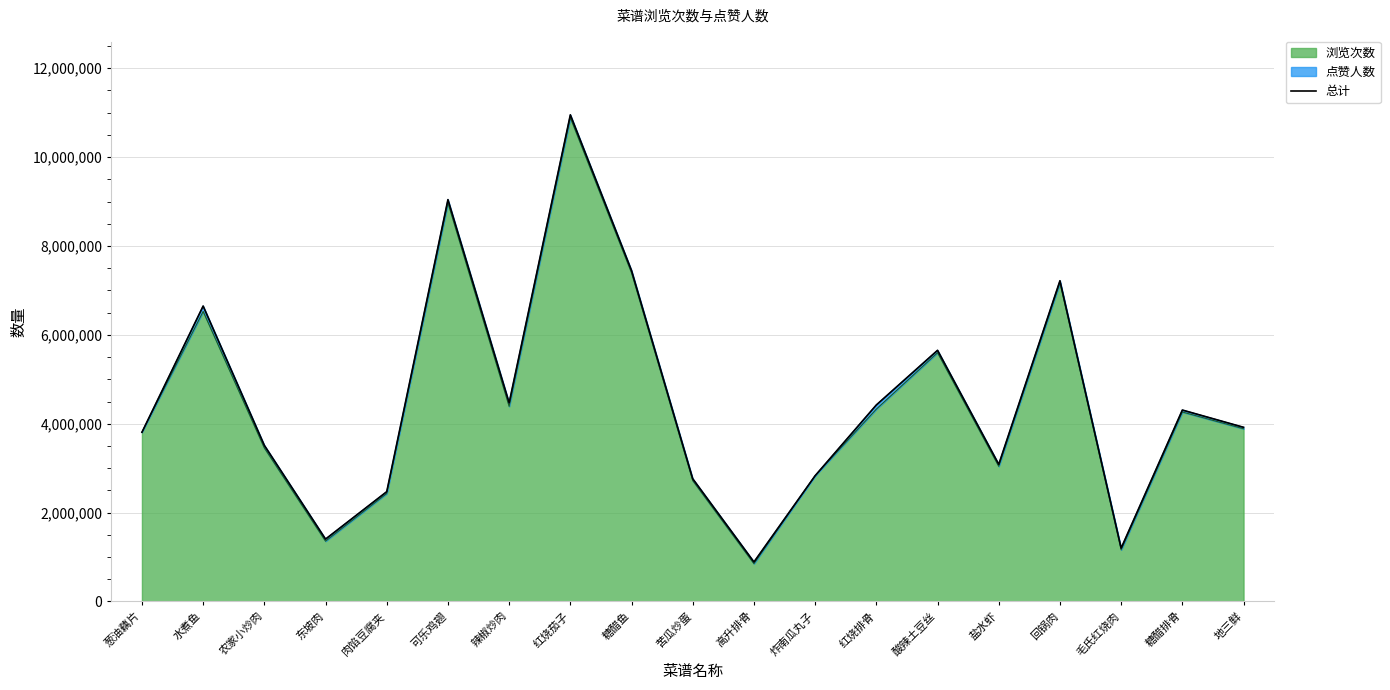

Rank the categories by value from lowest to highest.

高升排骨, 毛氏红烧肉, 东坡肉, 肉馅豆腐夹, 苦瓜炒蛋, 炸南瓜丸子, 盐水虾, 农家小炒肉, 葱油藕片, 地三鲜, 糖醋排骨, 红烧排骨, 辣椒炒肉, 酸辣土豆丝, 水煮鱼, 回锅肉, 糖醋鱼, 可乐鸡翅, 红烧茄子